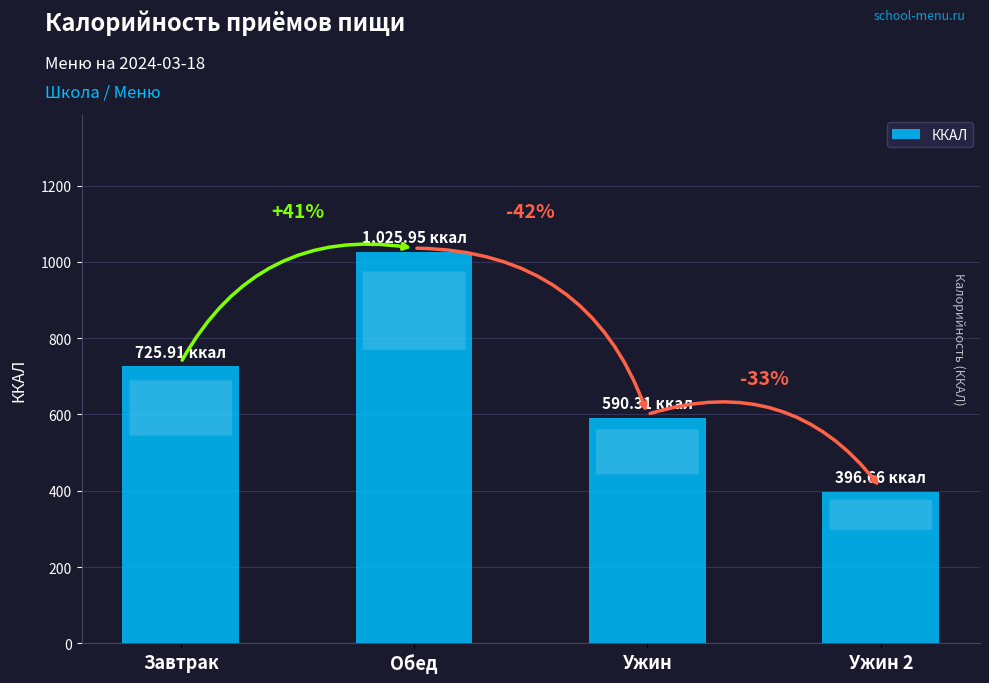

Where does the data first go above 725?

Завтрак